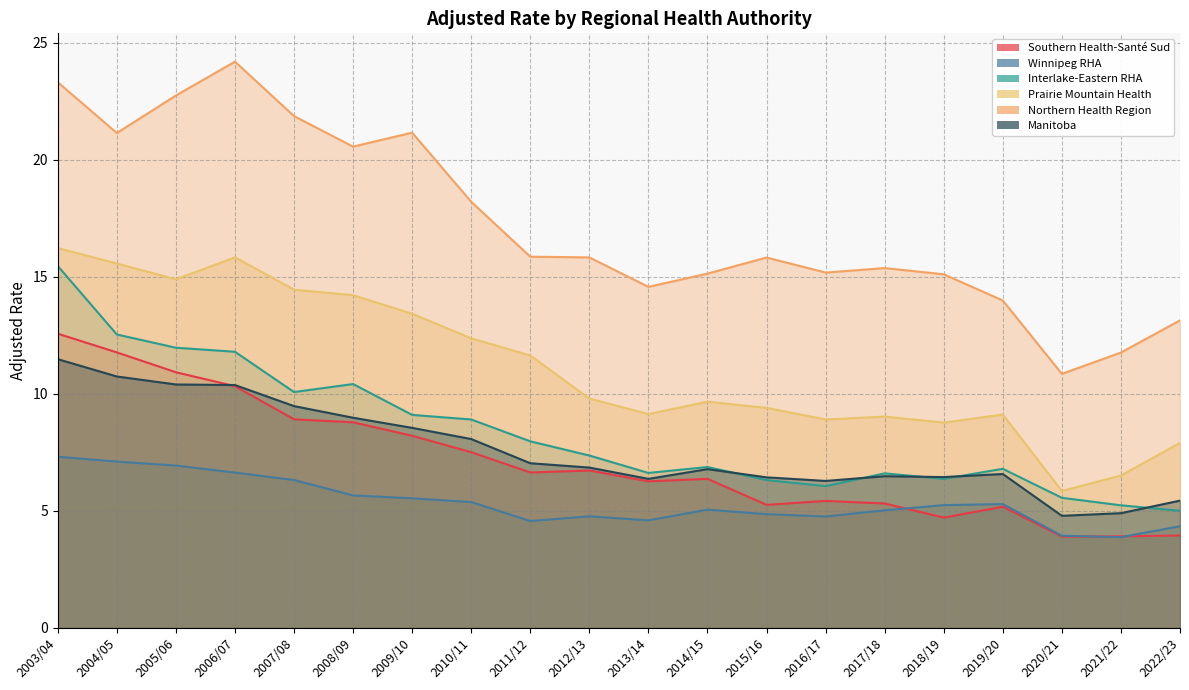

In Prairie Mountain Health, how many points are lower than both neighbors (excluding endpoints)?

5